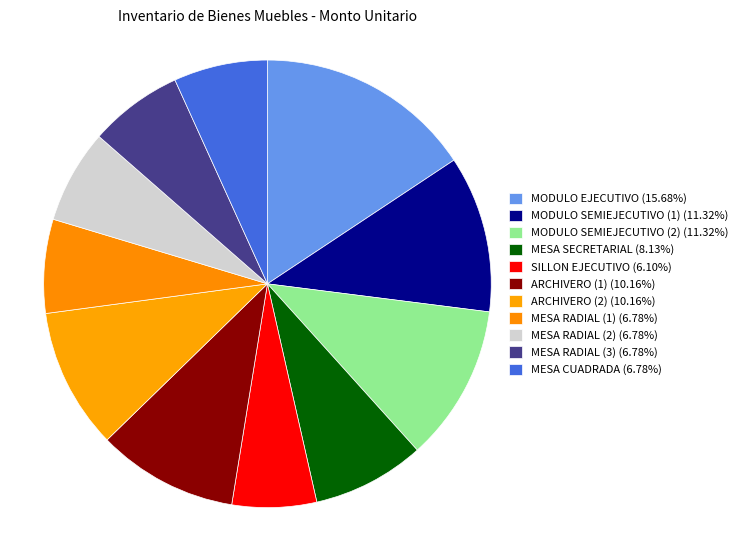

How many segments does this pie chart have?

11